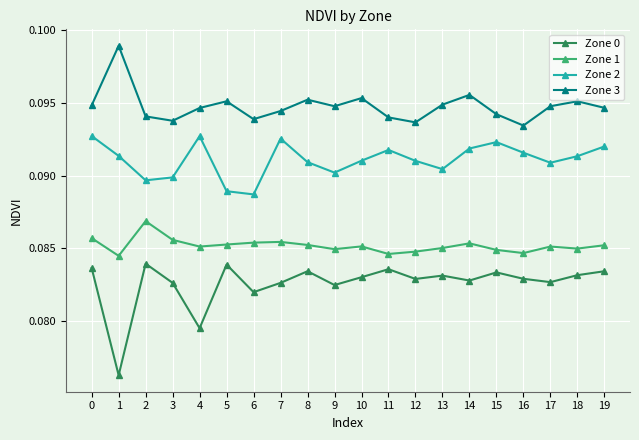

Which series has the widest spread of values?

Zone 0